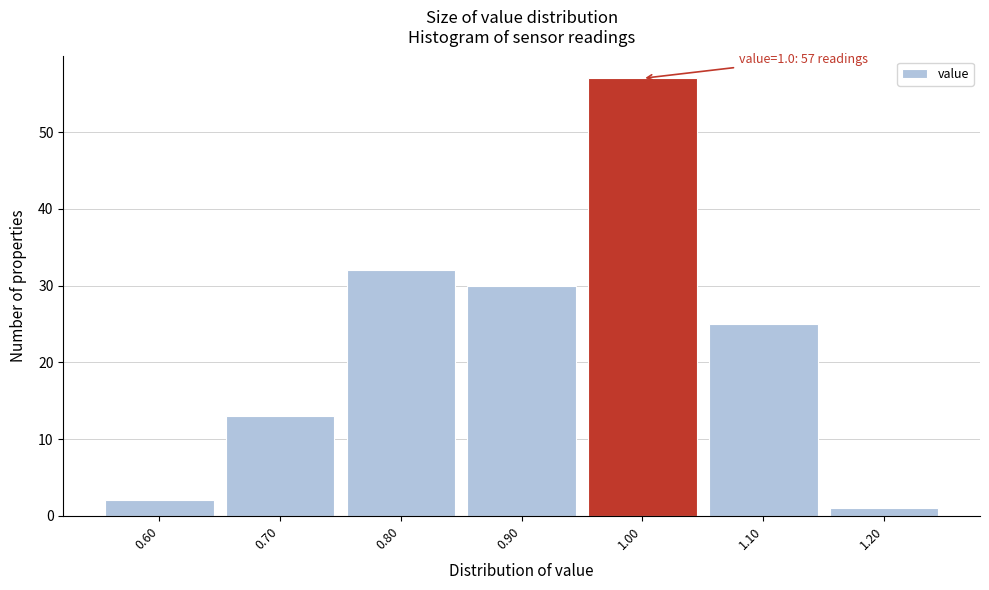

Which range on the x-axis has the tallest bar?

0.95 to 1.05